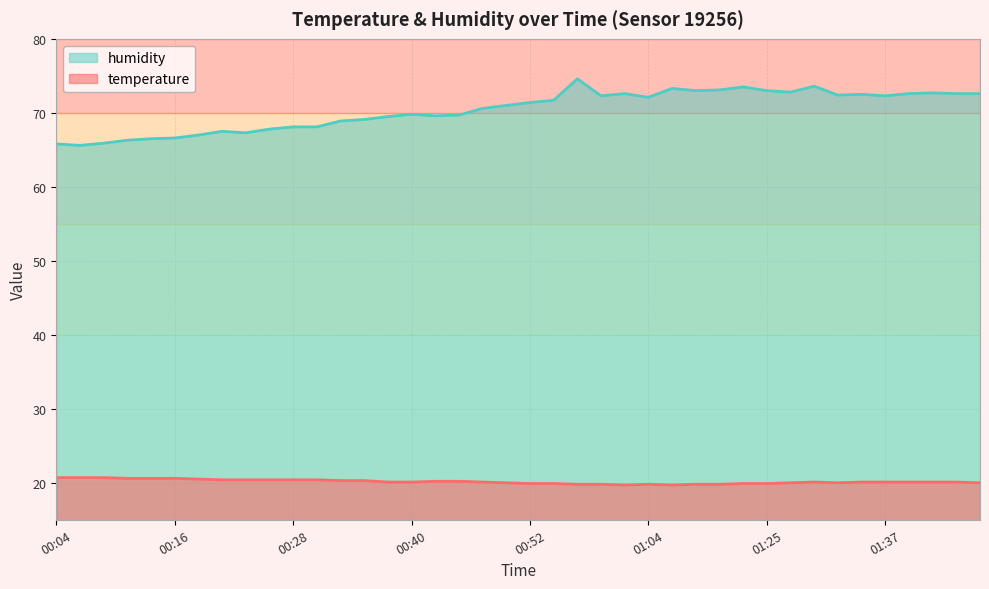

What position from the left is 01:27?

32